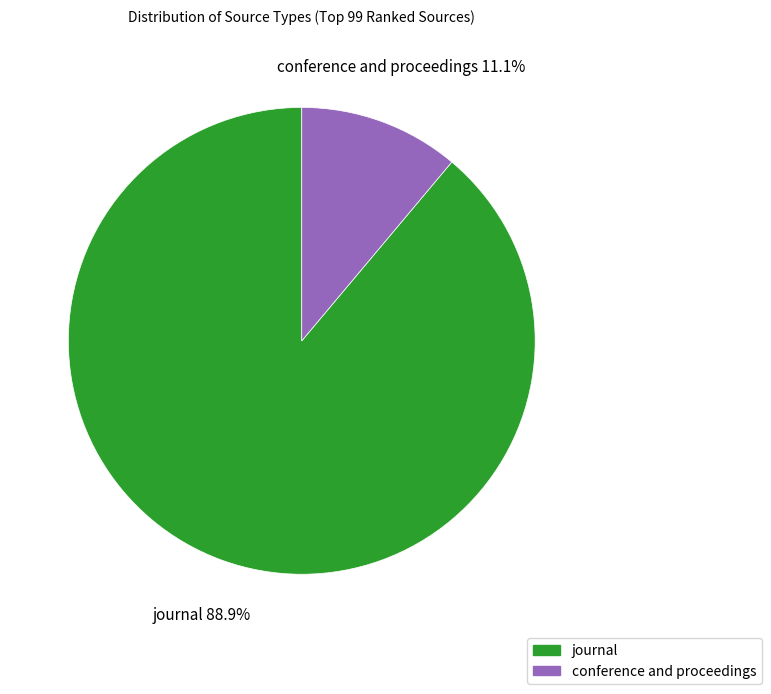

Which has a higher value, journal or conference and proceedings?

journal